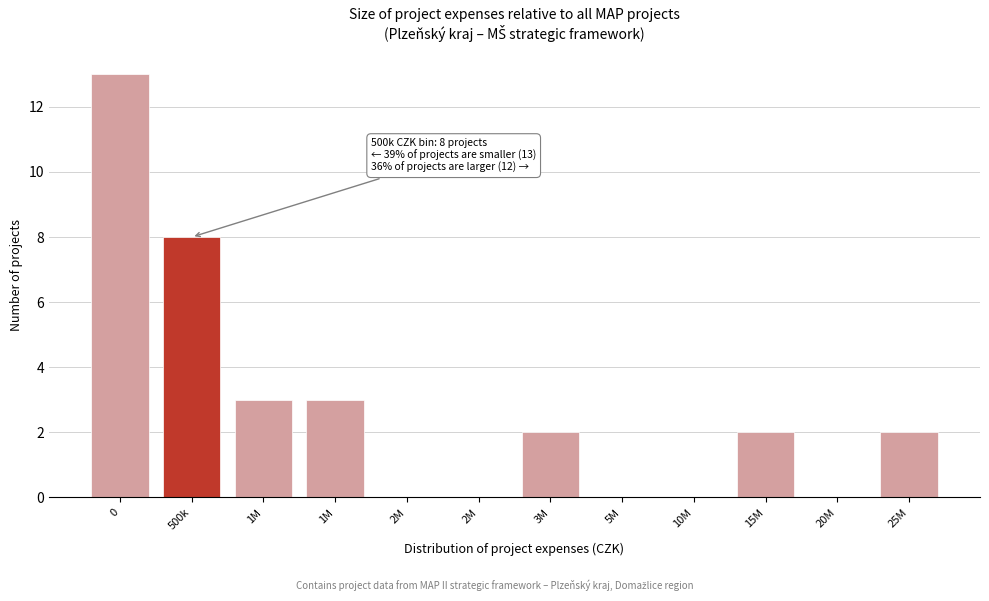

How many data points does each series have?

12